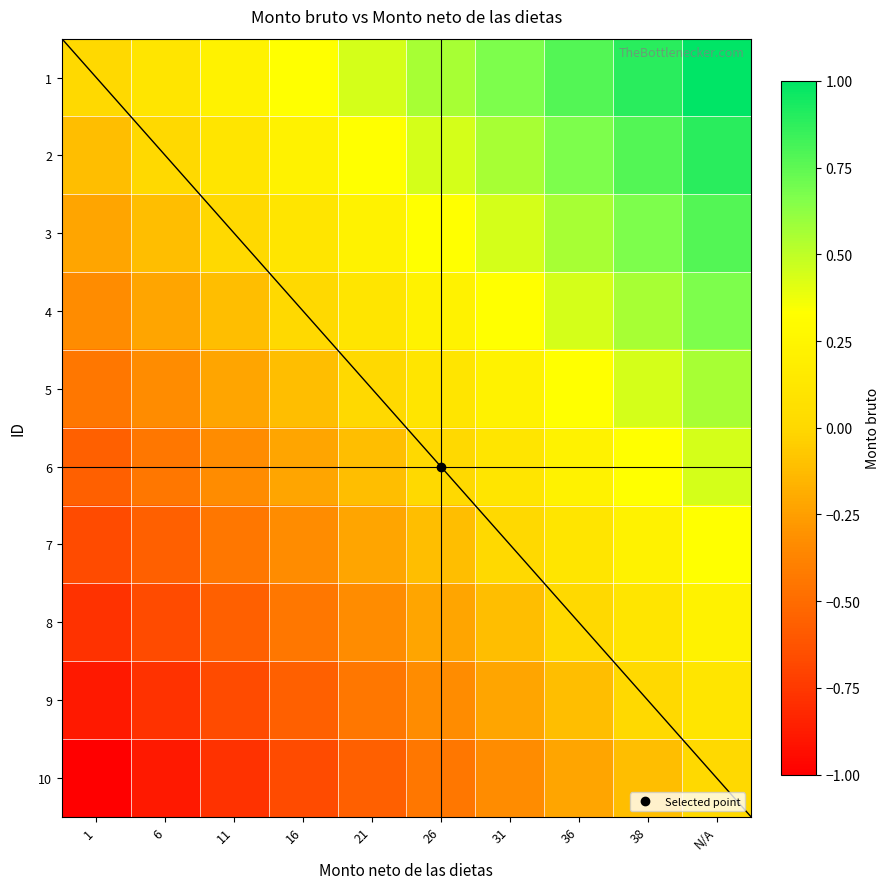

List the labels in order of 1 value, smallest first.

1, 6, 11, 16, 21, 26, 31, 36, 38, N/A